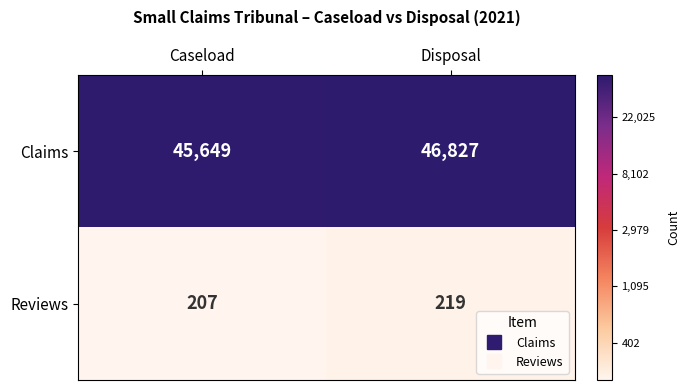

What is the sum of all Claims values?

92476